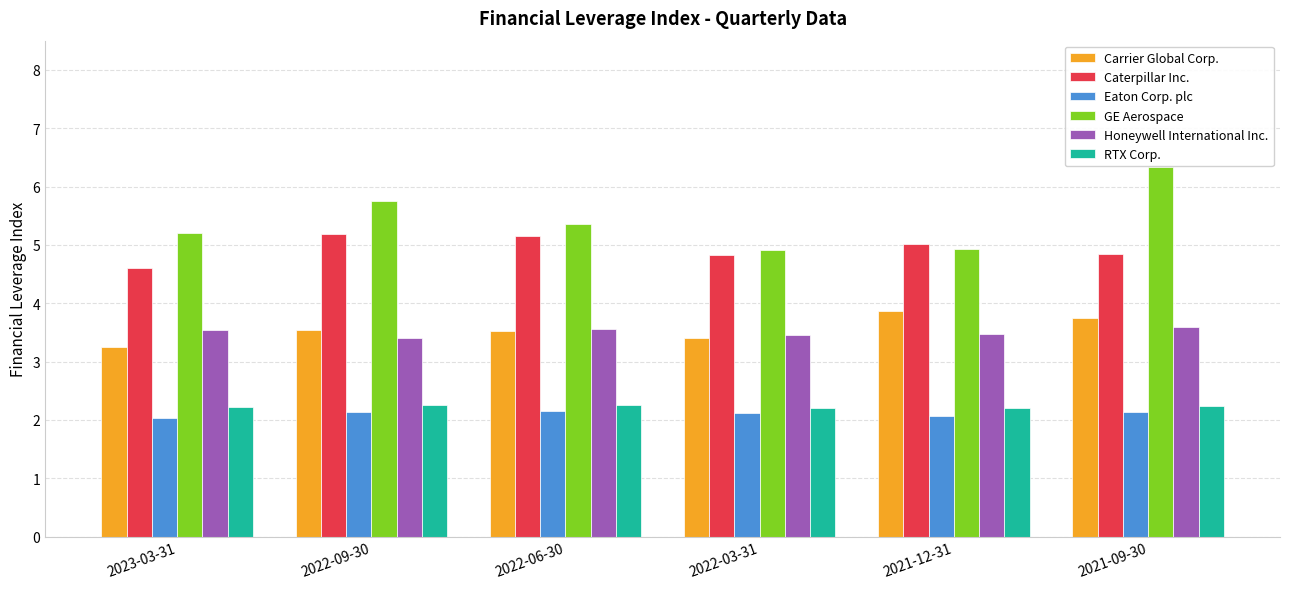

What is the label of the 2nd bar from the left?

2022-09-30